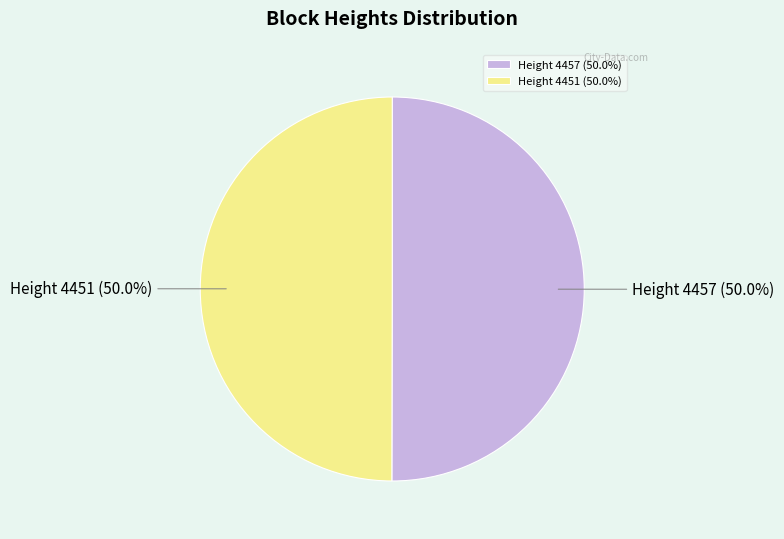

What portion of the pie excludes Height 4451 (50.0%)?

50.0%